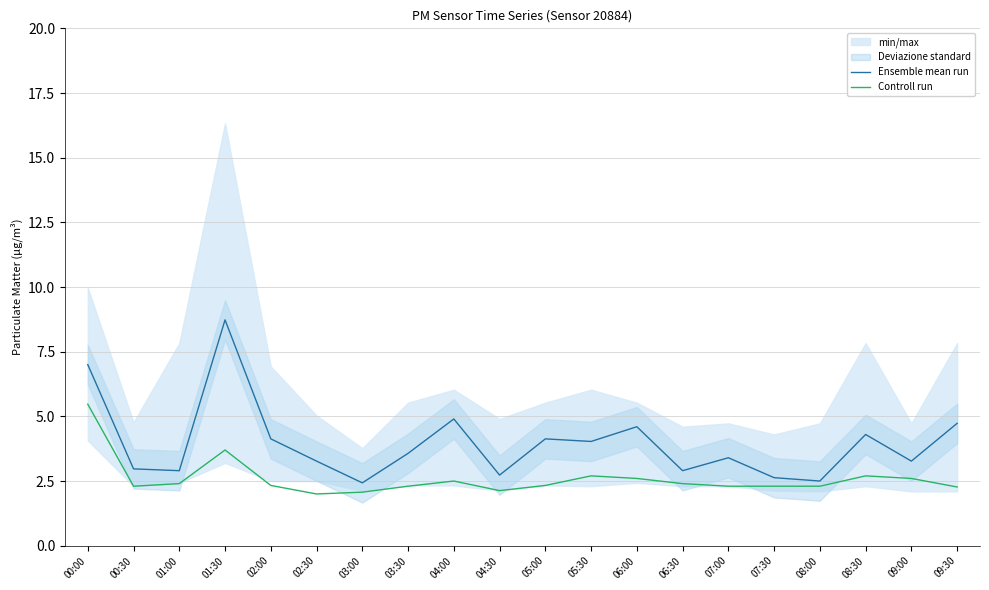

What is the label of the 7th point from the left?

03:00